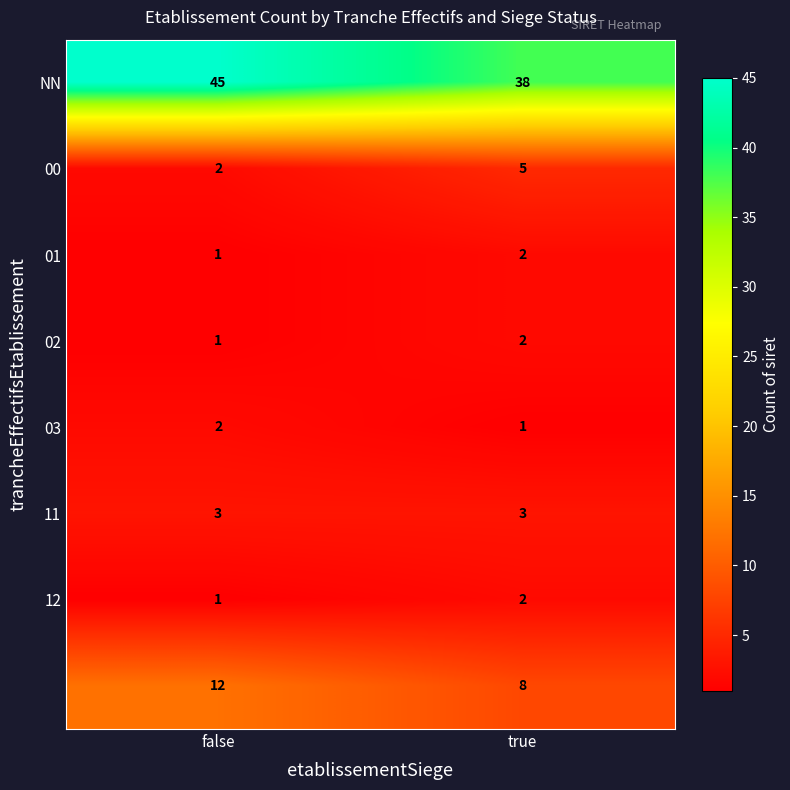

Which category has the highest value across all series?

false